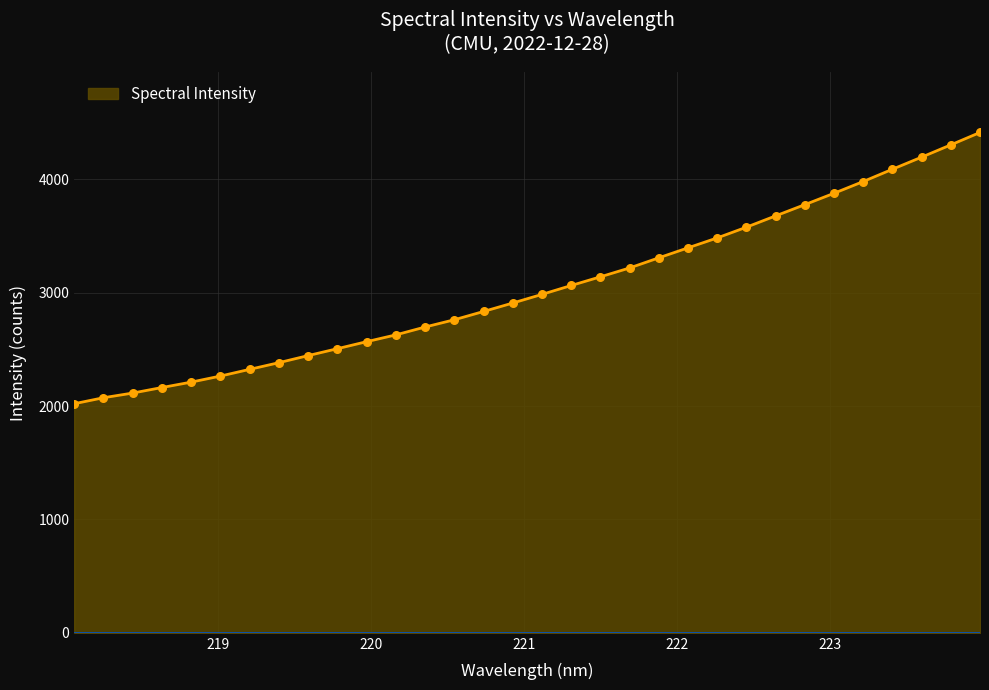

What is the difference between the maximum and minimum values?

2393.0